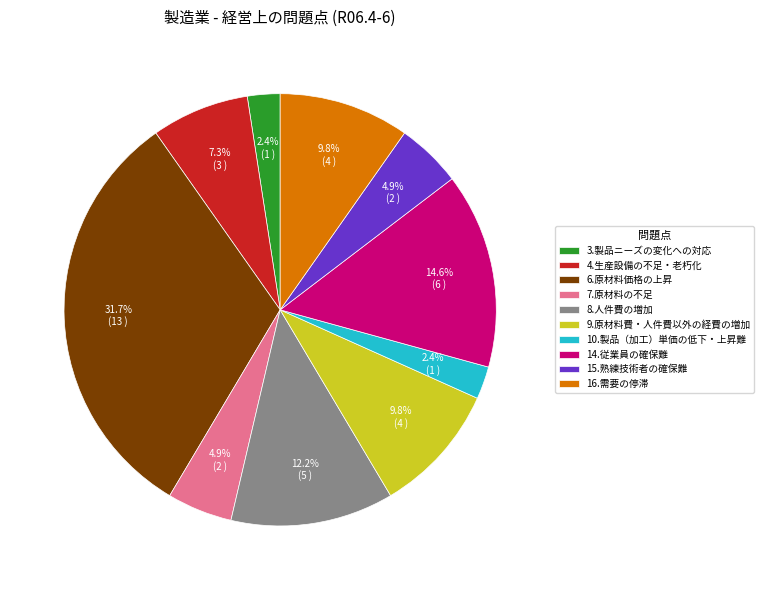

What is the ratio of the value at 16.需要の停滞 to the value at 4.生産設備の不足・老朽化?

1.3